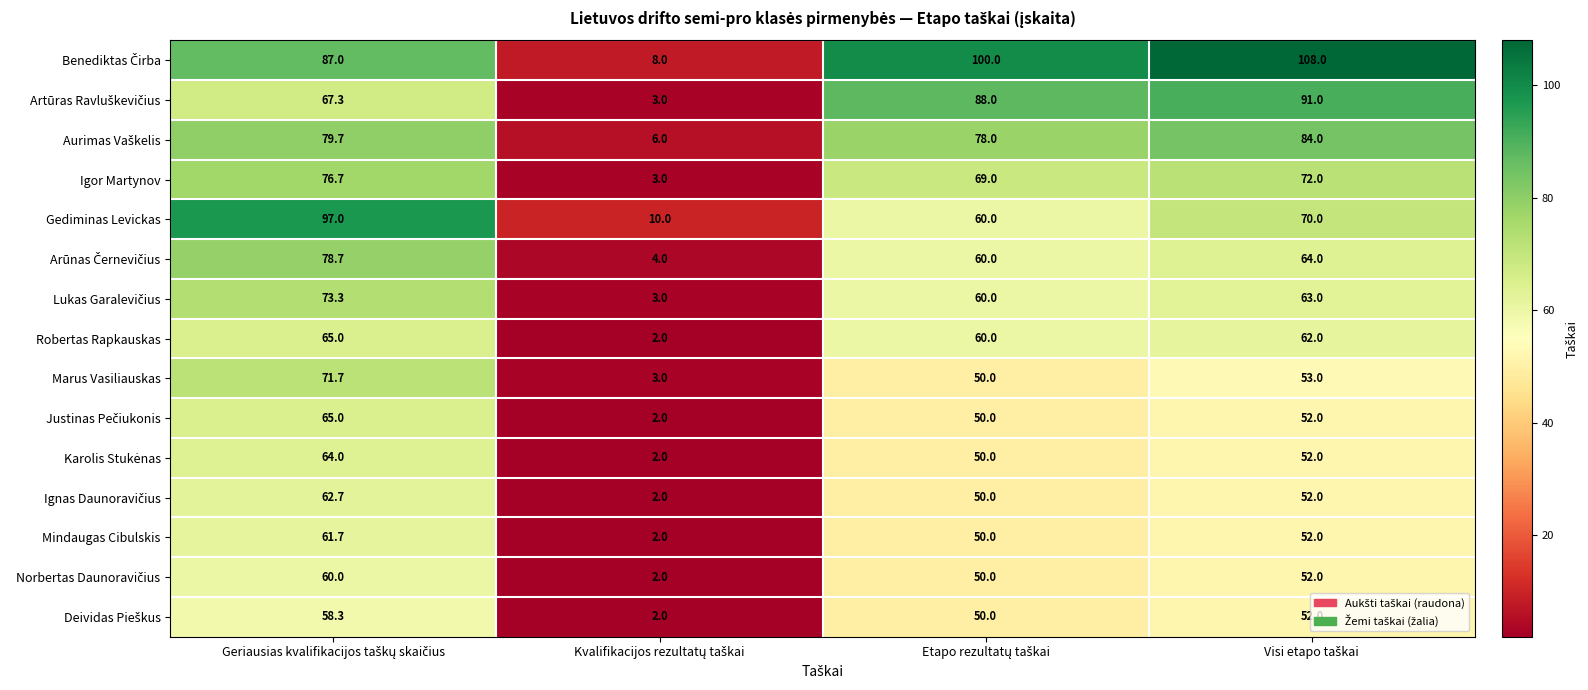

At how many categories does at least one series exceed 12?

3